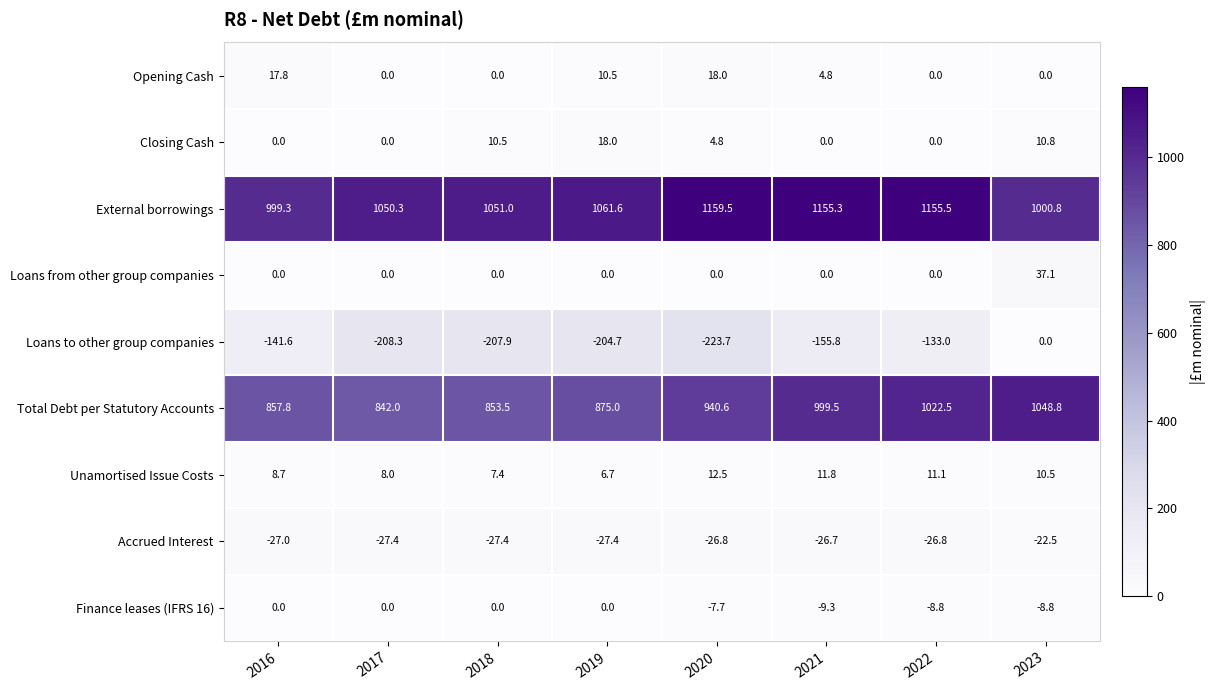

How many distinct data groups are displayed?

9